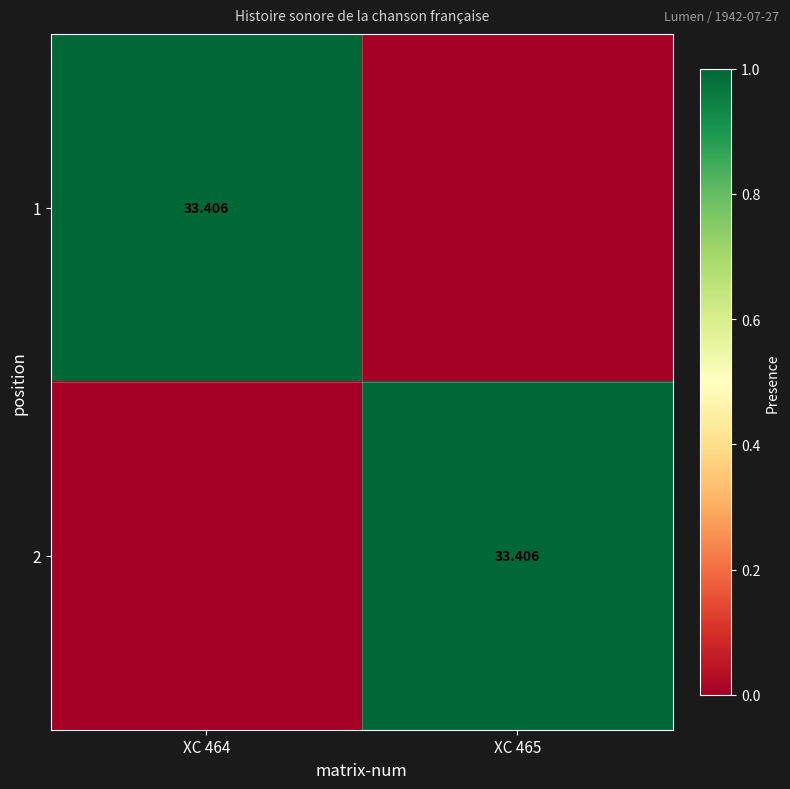

What is the total value across all series at XC 464?

1